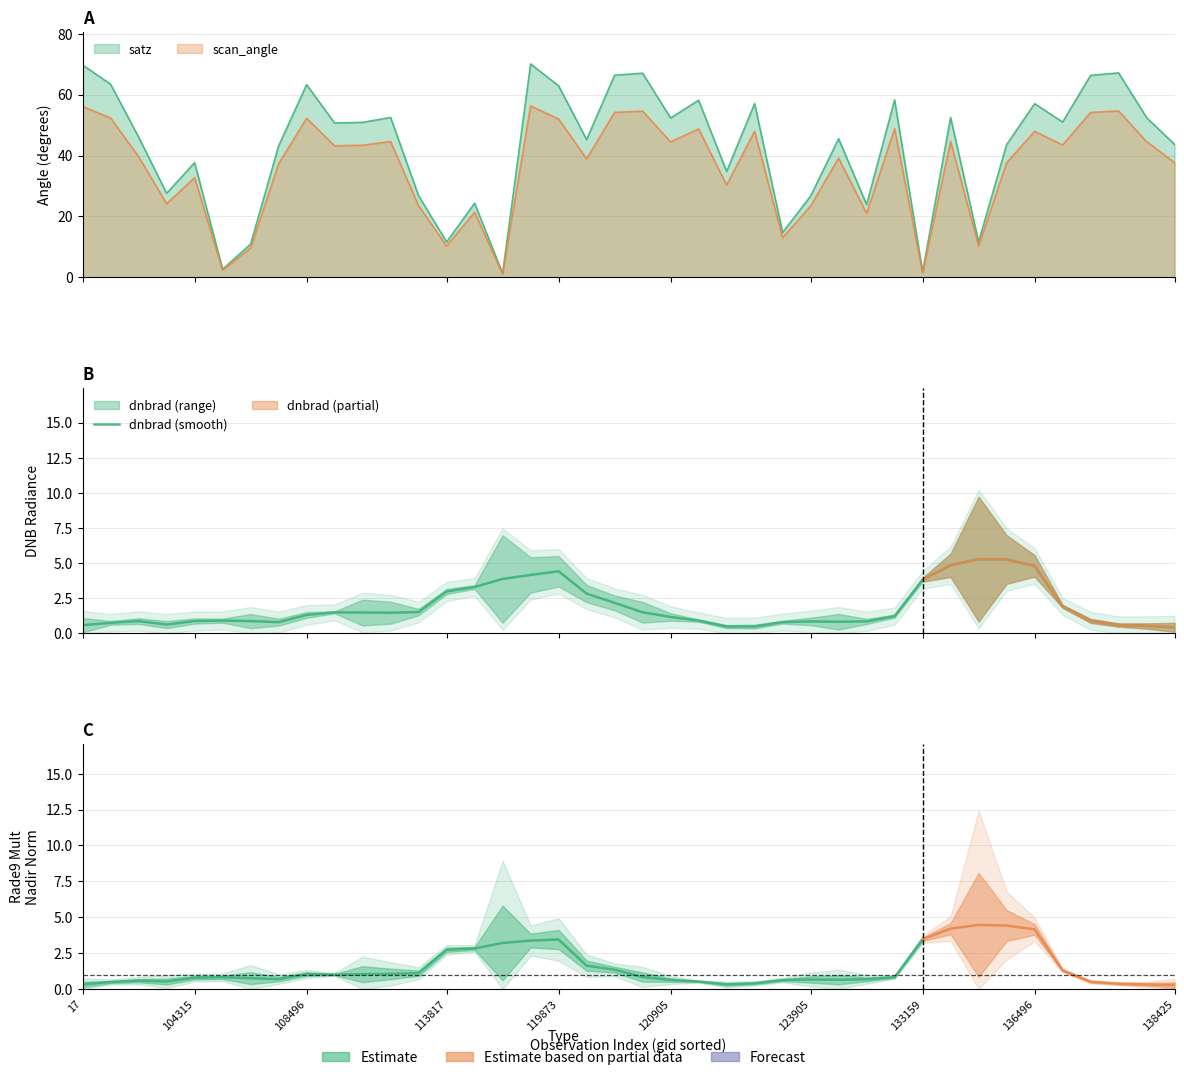

What is the ratio of the value at 22 to the value at 138425?

0.6